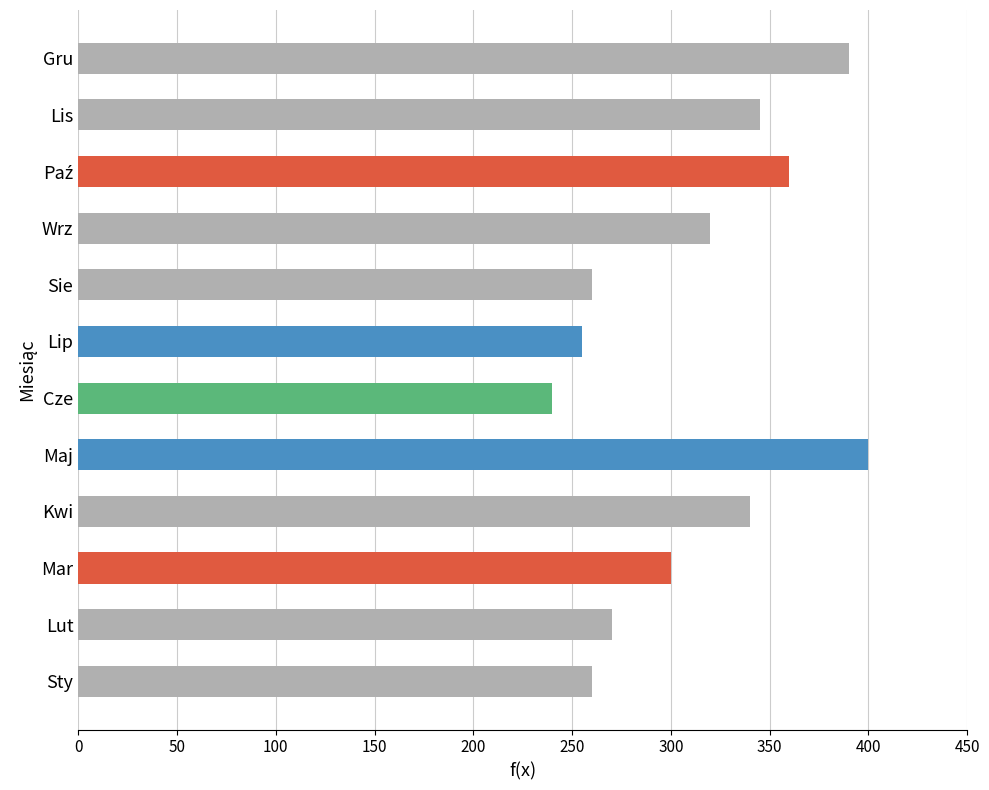

How many bars are there in total?

12